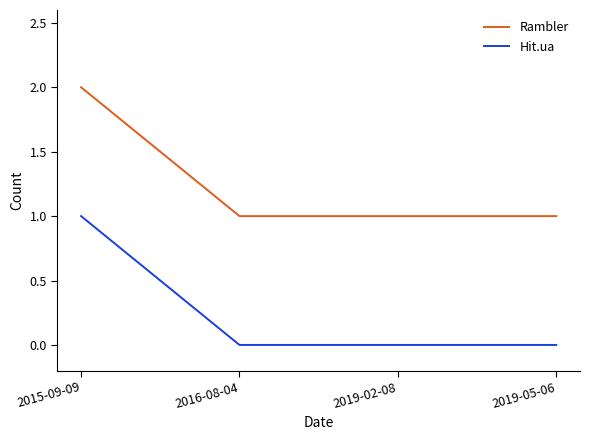

True or false: Hit.ua and Rambler intersect in this chart.

False